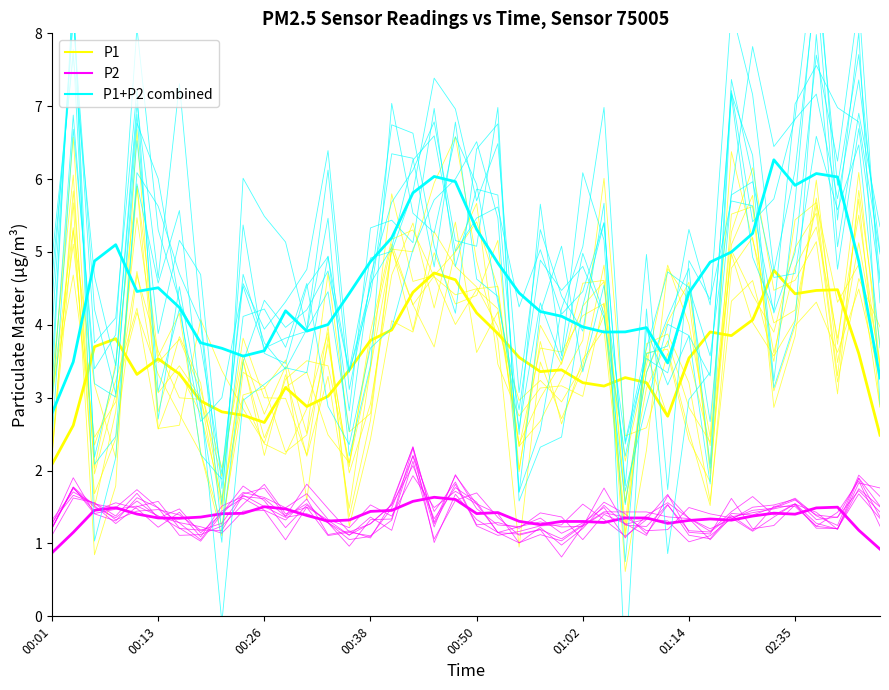

Which has a higher value, 14 or 22?

22